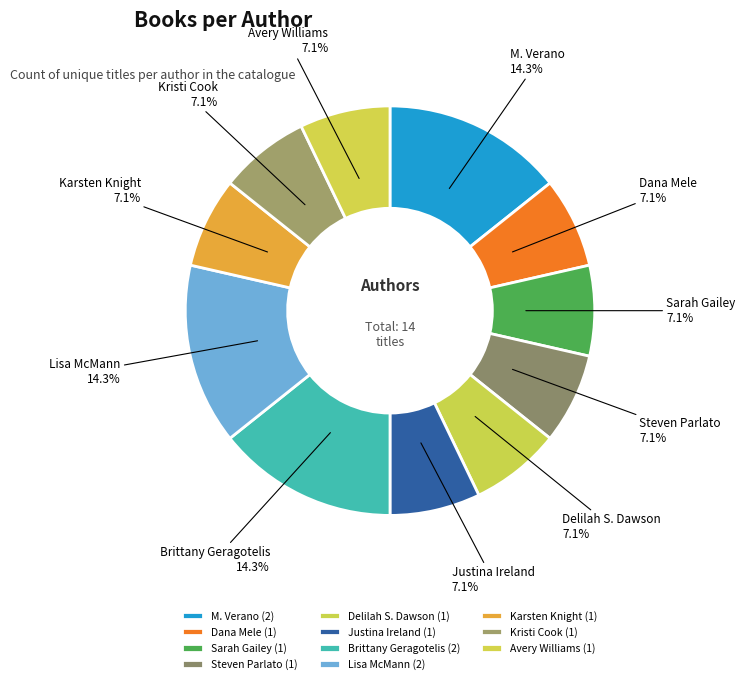

Does any single category account for the majority?

No